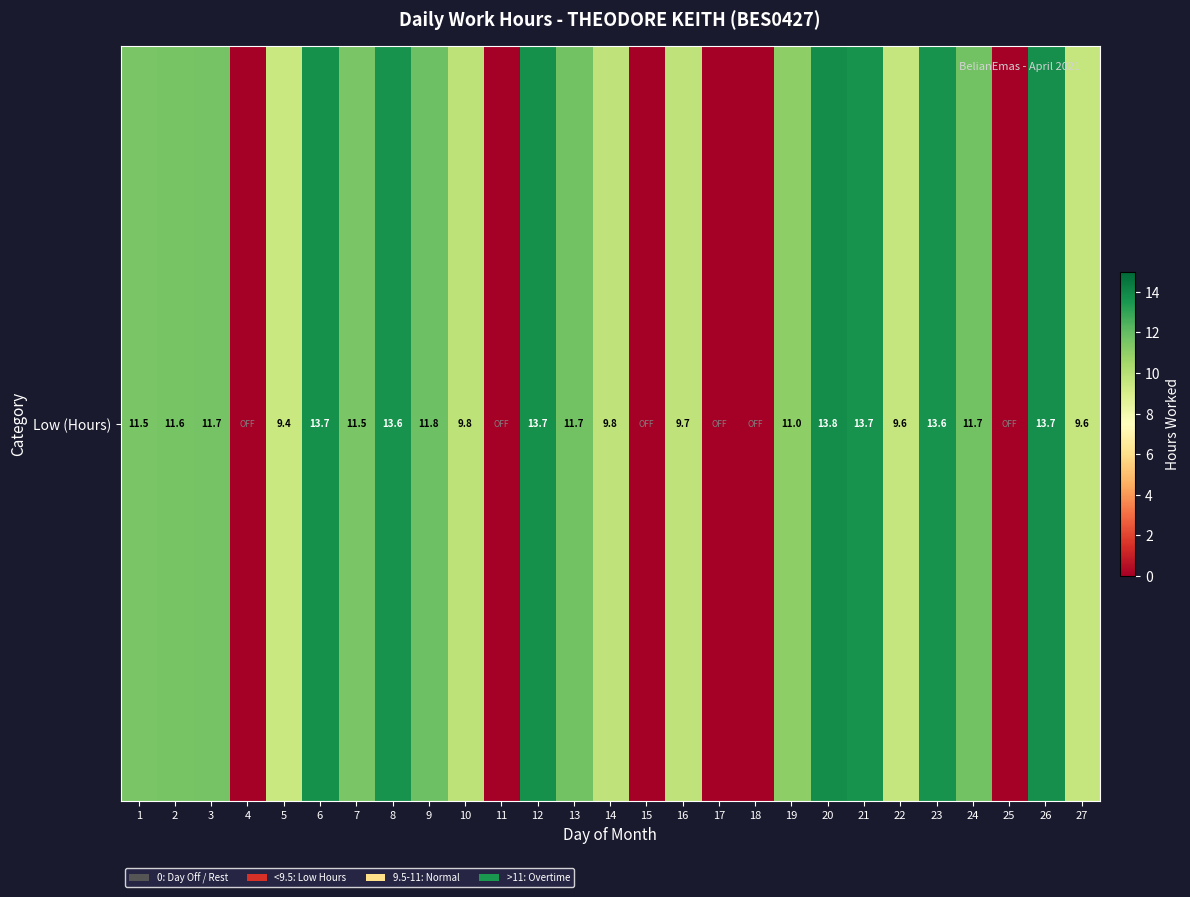

At which label is the value closest to 6?

5